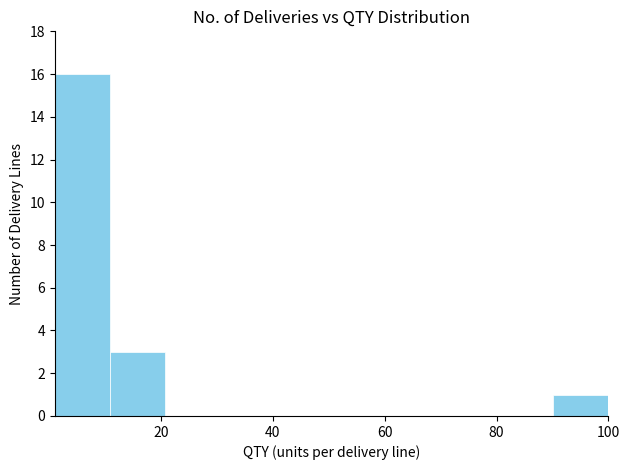

Reading left to right, transcribe this chart: for each bar, give the range it covers on the x-axis and its height. Neither the bar edges nor the heights are printed on the chart, so give them approximately, as read against the axes.

2 to 10: 16
10 to 20: 3
20 to 30: 0
30 to 40: 0
40 to 50: 0
50 to 60: 0
60 to 70: 0
70 to 80: 0
80 to 90: 0
90 to 100: 1